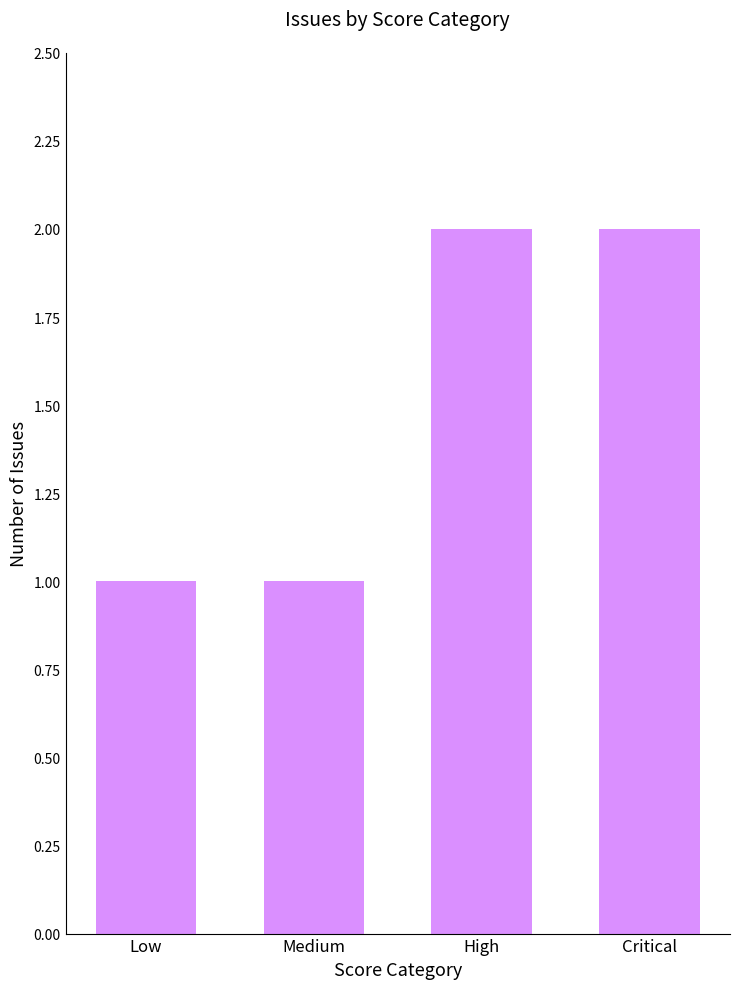

Approximately how many times larger is the value at High compared to Medium?

2.0